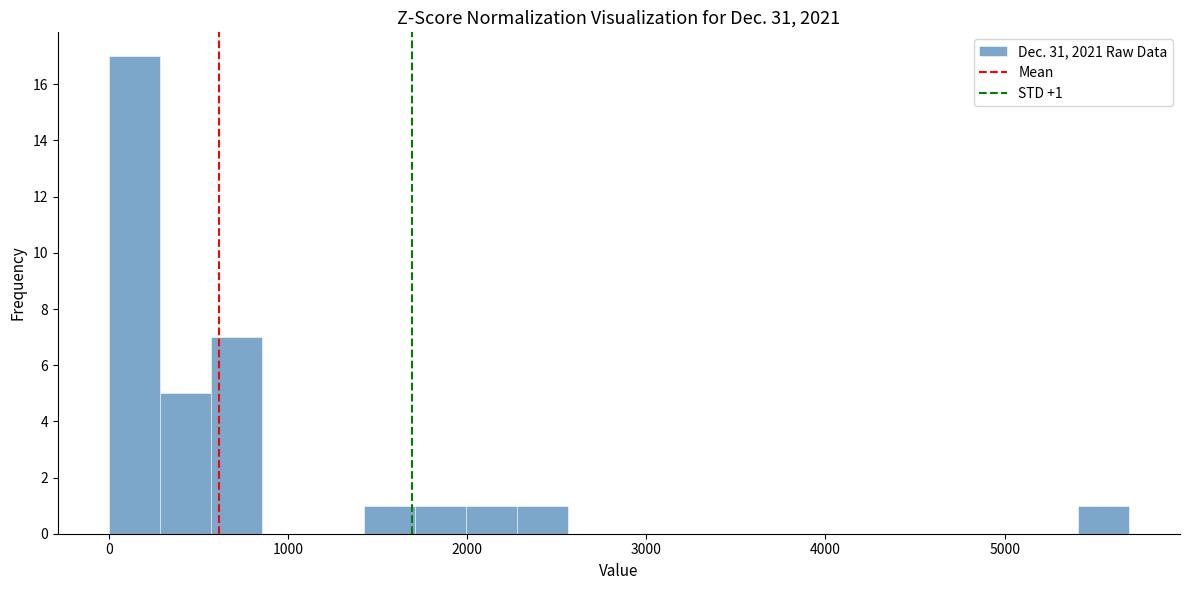

Read against the x-axis, roughly where is the centre of the tallest bar?

100